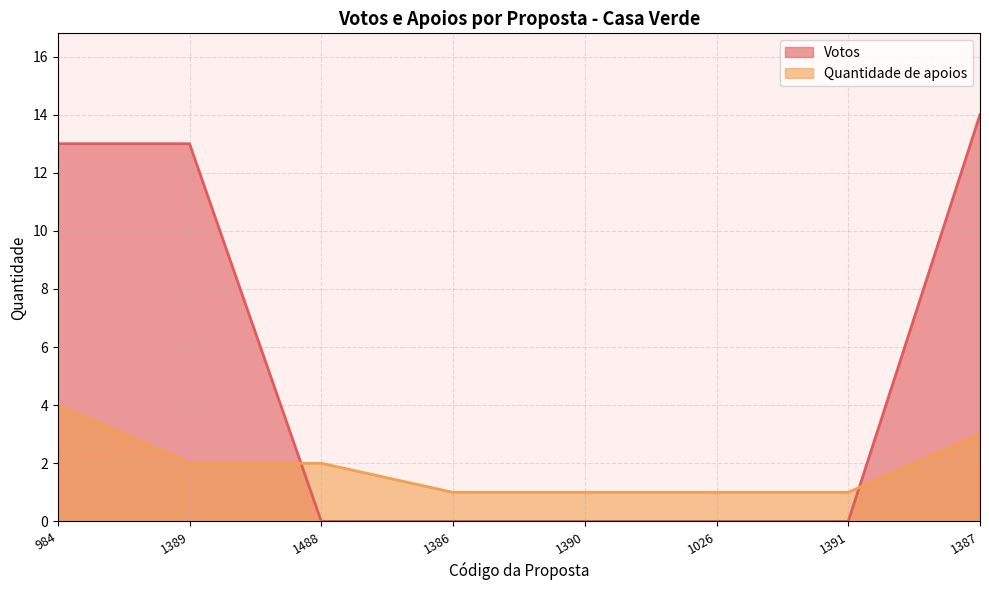

How many positive values does the Votos series have?

3